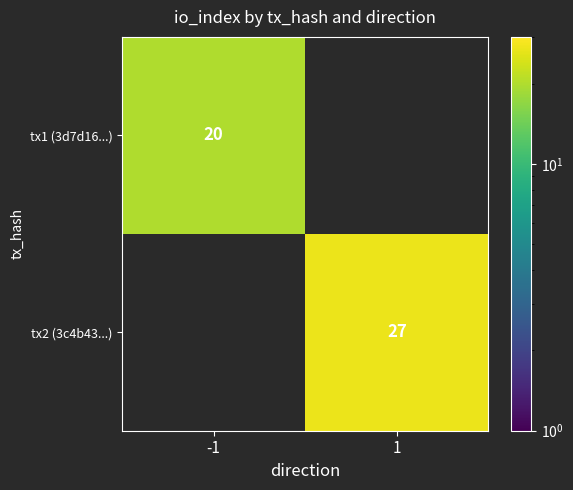

The value of tx2 (3c4b43...) at 1 is 37. True or false?

False